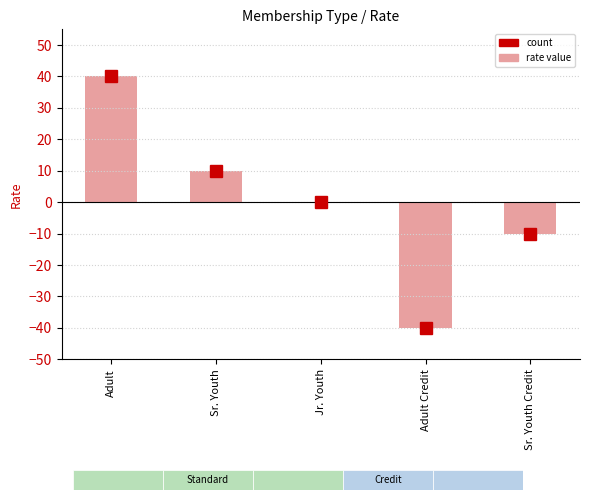

Reading left to right, transcribe all the data shown in this chart.

40	10	0	-40	-10